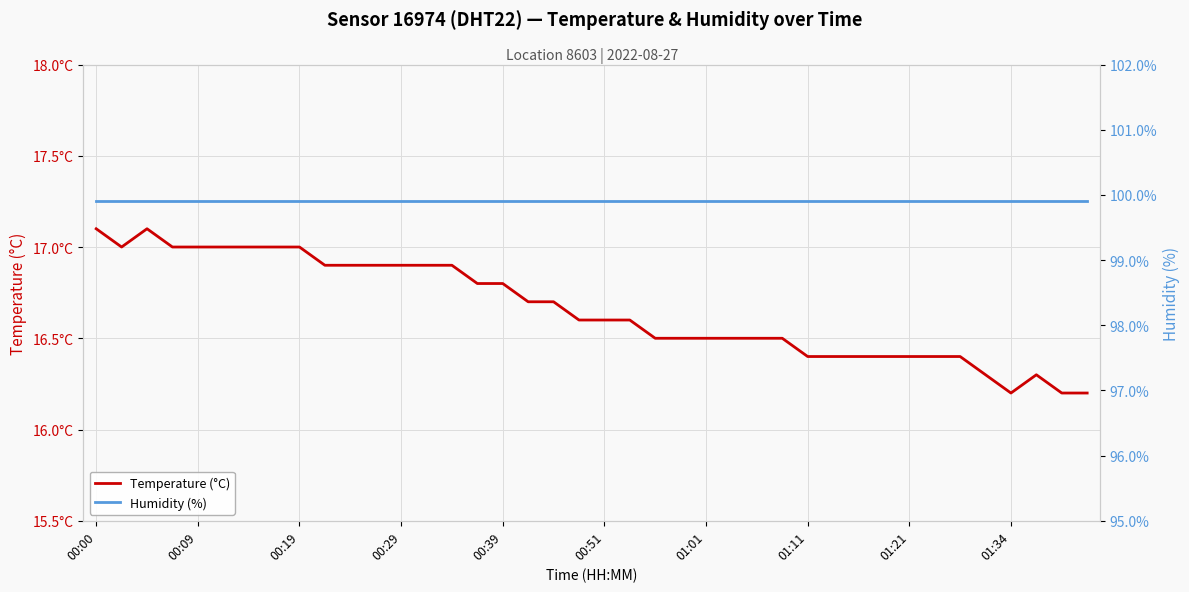

What is the minimum value shown in the chart?

16.2